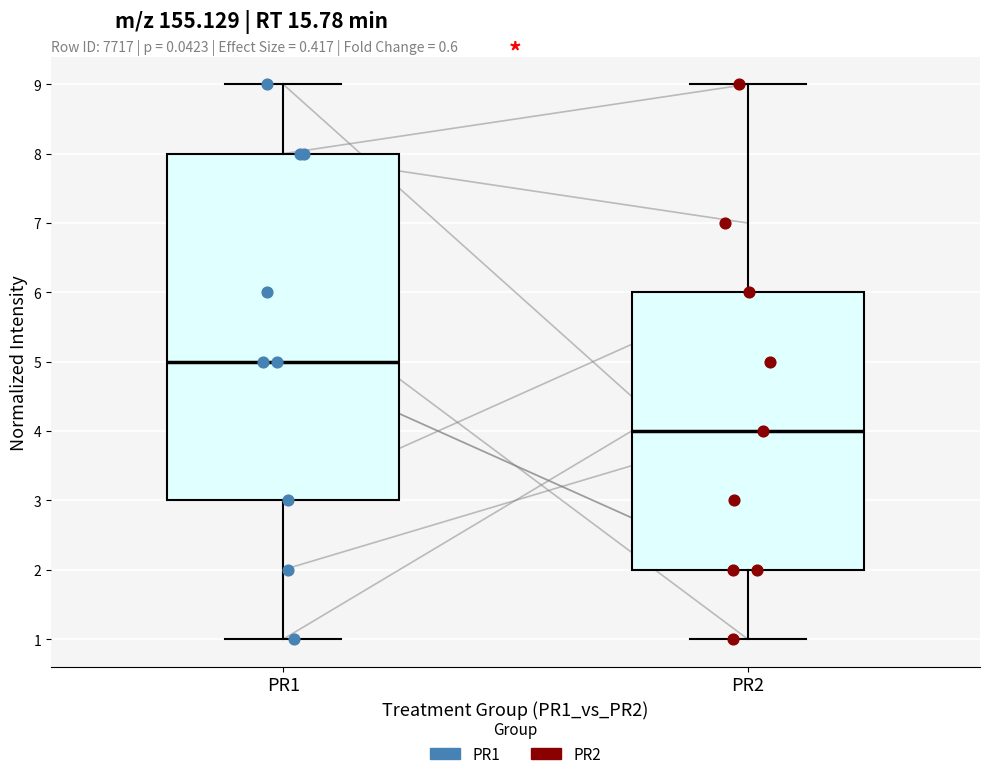

Reading left to right, transcribe this box plot: for each box, give where its median line is, the range the box spans, and where its two whiskers end, as read against the y-axis. The values are not printed on the chart, so give them approximately, as read against the axis.

PR1: median 5, box 3 to 8, whiskers 1 to 9
PR2: median 4, box 2 to 6, whiskers 1 to 9